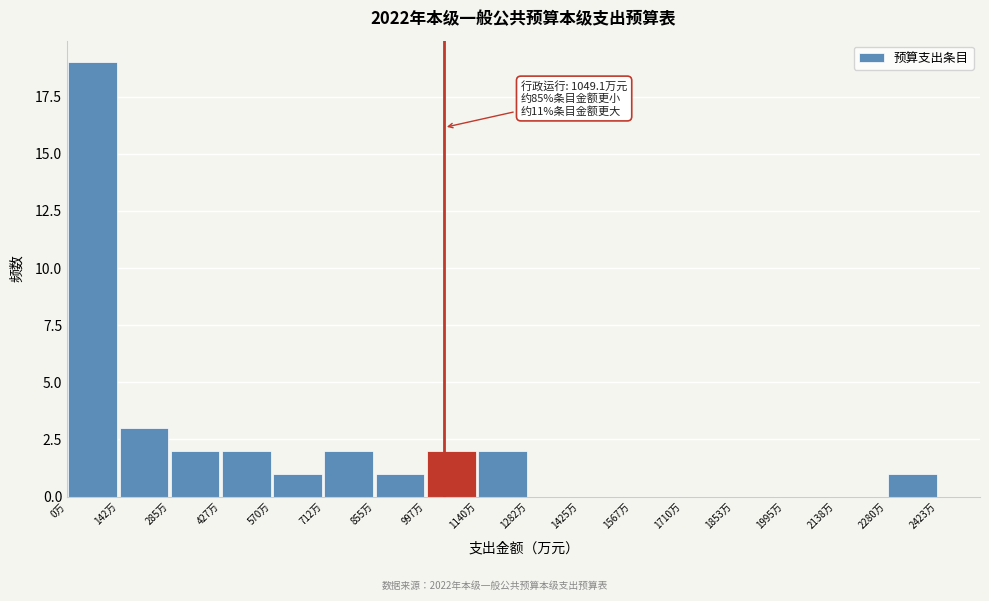

Which range on the x-axis has the tallest bar?

0 to 140